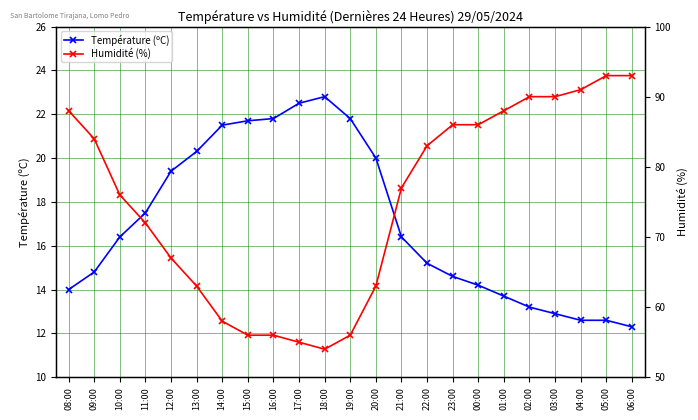

Which series has the largest total across all categories?

Humidité (%)